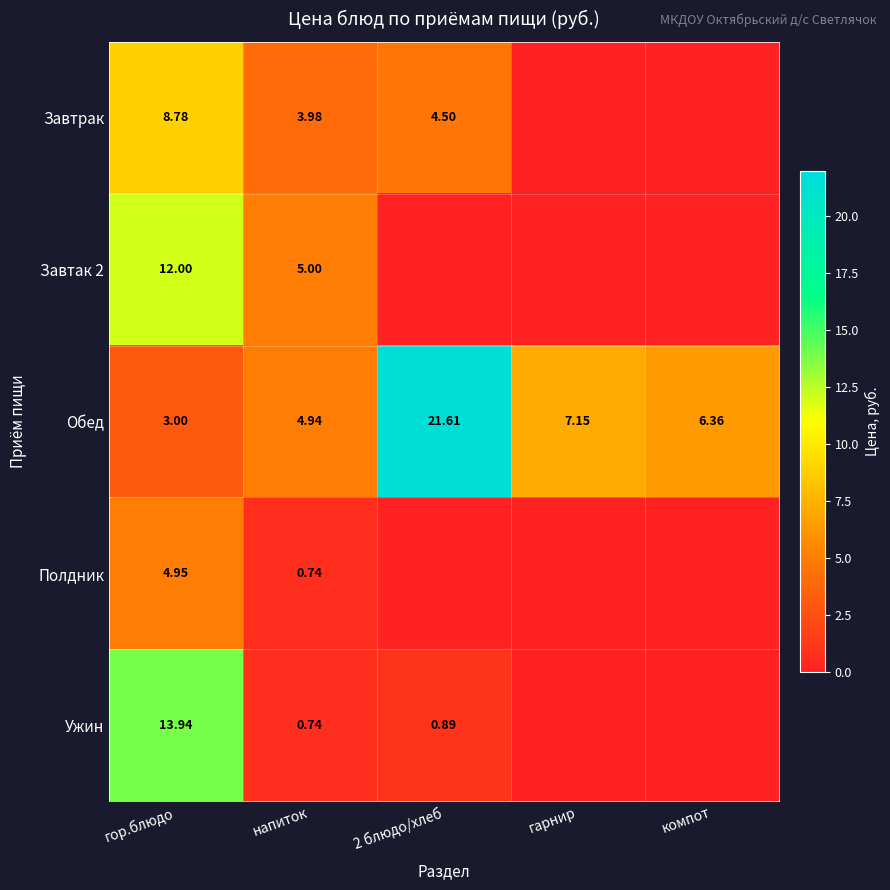

How many distinct data groups are displayed?

5